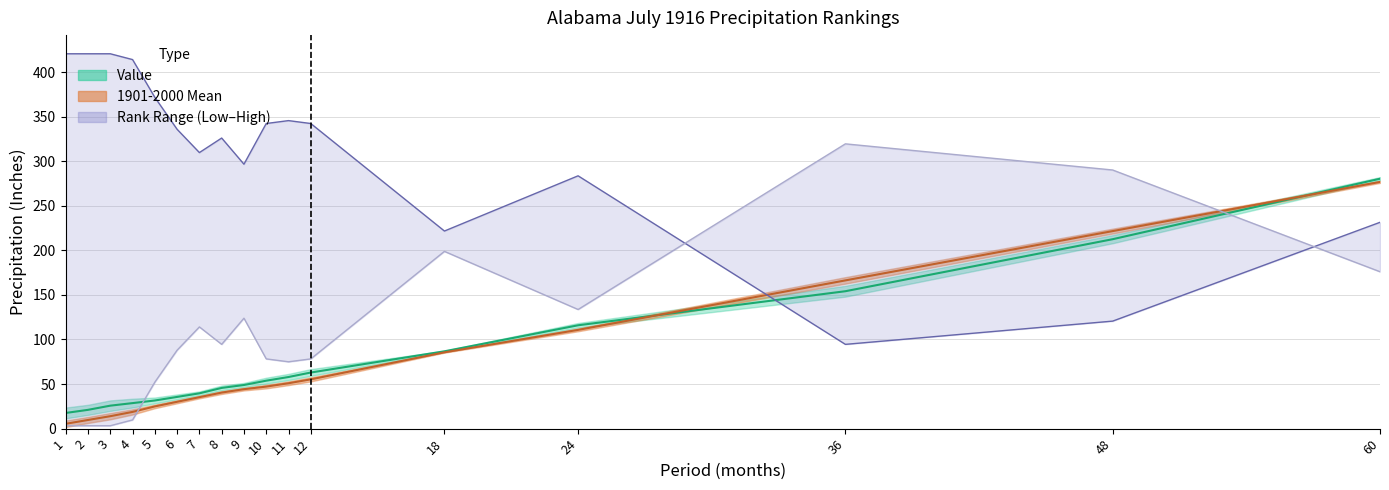

What is the difference between the maximum and minimum values in the 1901-2000 Mean series?

271.3